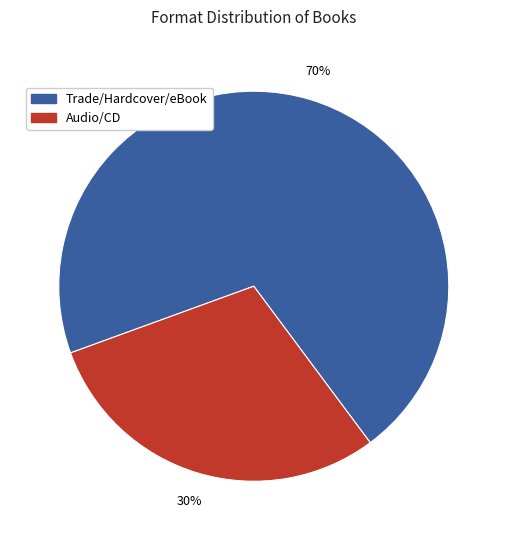

Which slice is the largest?

Trade/Hardcover/eBook